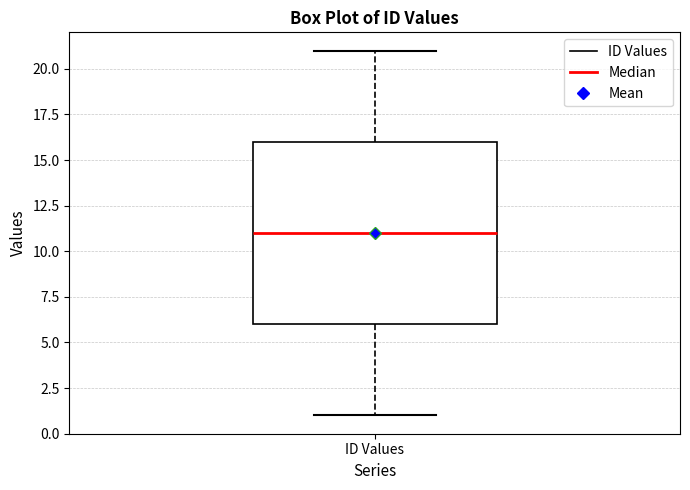

Transcribe this box plot: give where the median line is, the range the box spans, and where the two whiskers end, as read against the y-axis. The values are not printed on the chart, so give them approximately, as read against the axis.

median 11, box 6 to 16, whiskers 1 to 21